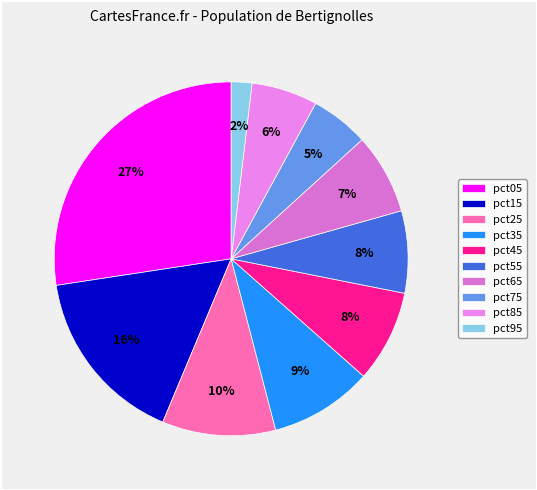

Rank the categories by value from lowest to highest.

pct95, pct75, pct85, pct65, pct55, pct45, pct35, pct25, pct15, pct05